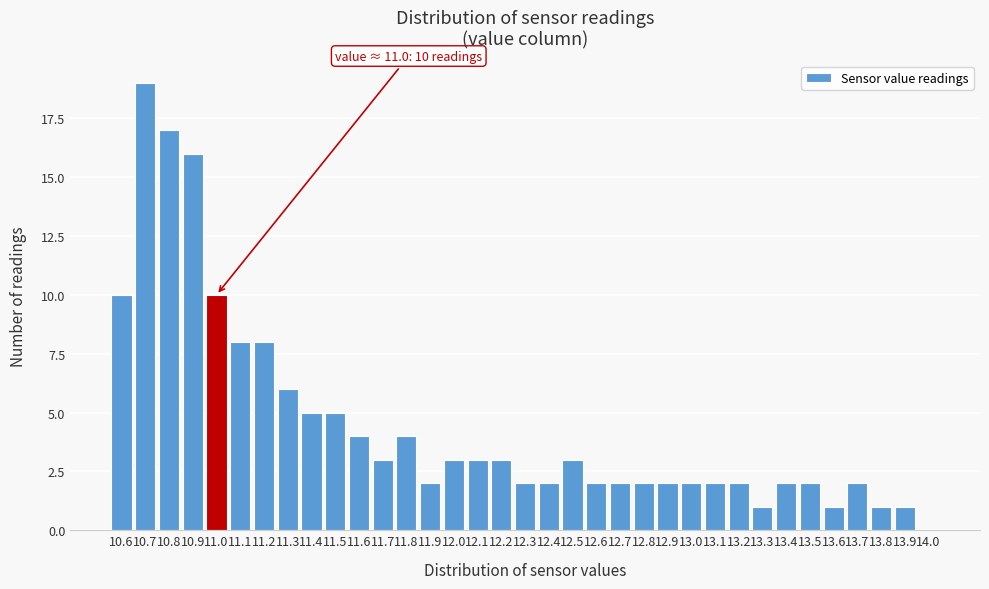

Over which range of the x-axis is the bar tallest?

10.65 to 10.75